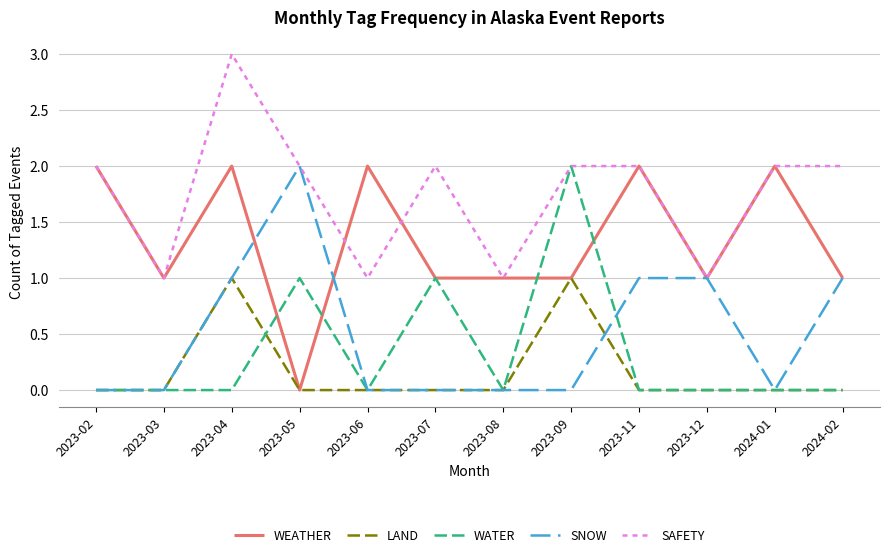

What position from the left is 2023-08?

7